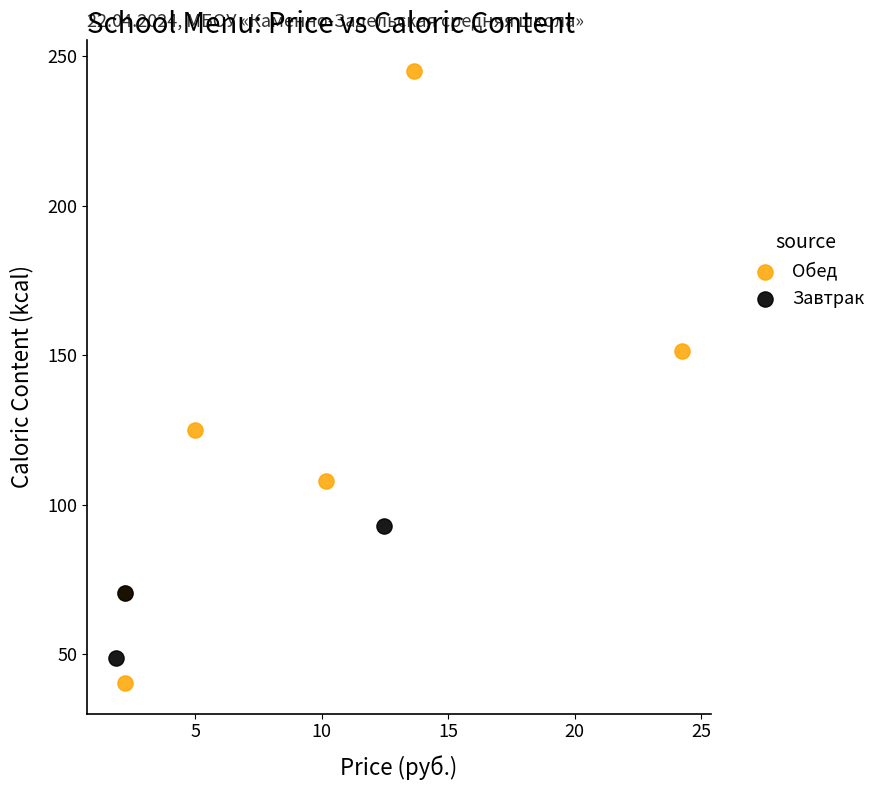

Which series has the widest spread of Y values?

Обед